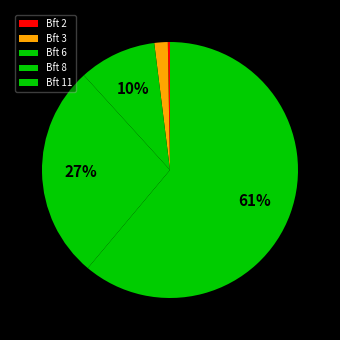

What percentage do Bft 11 and Bft 2 together represent?

61.4%